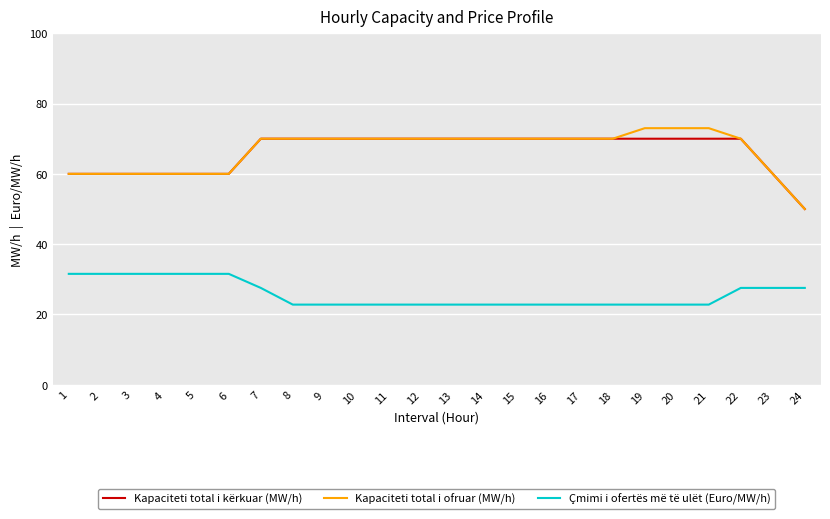

What is the greatest value displayed?

73.0